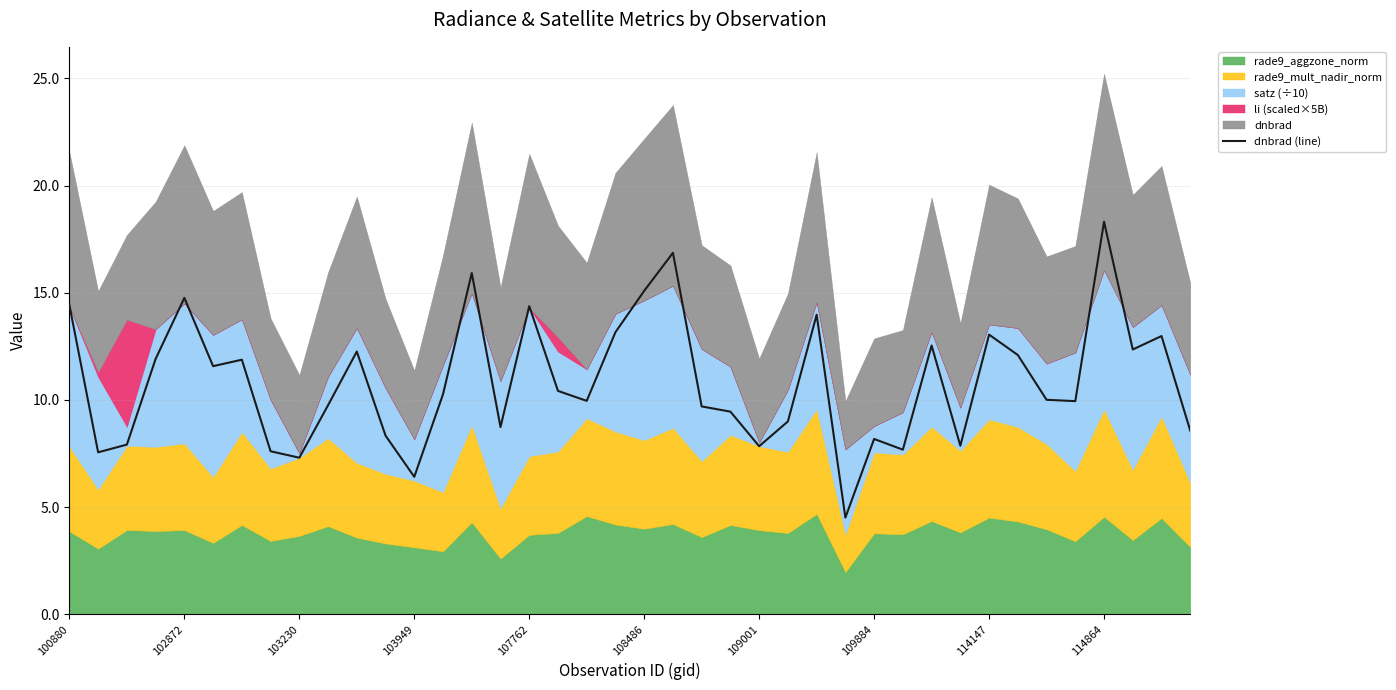

How many categories are shown in the chart?

40